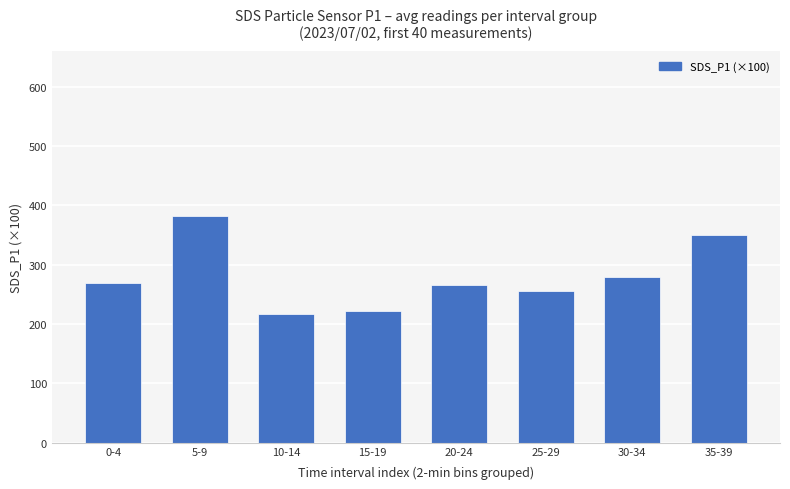

How many values are below 269?

4